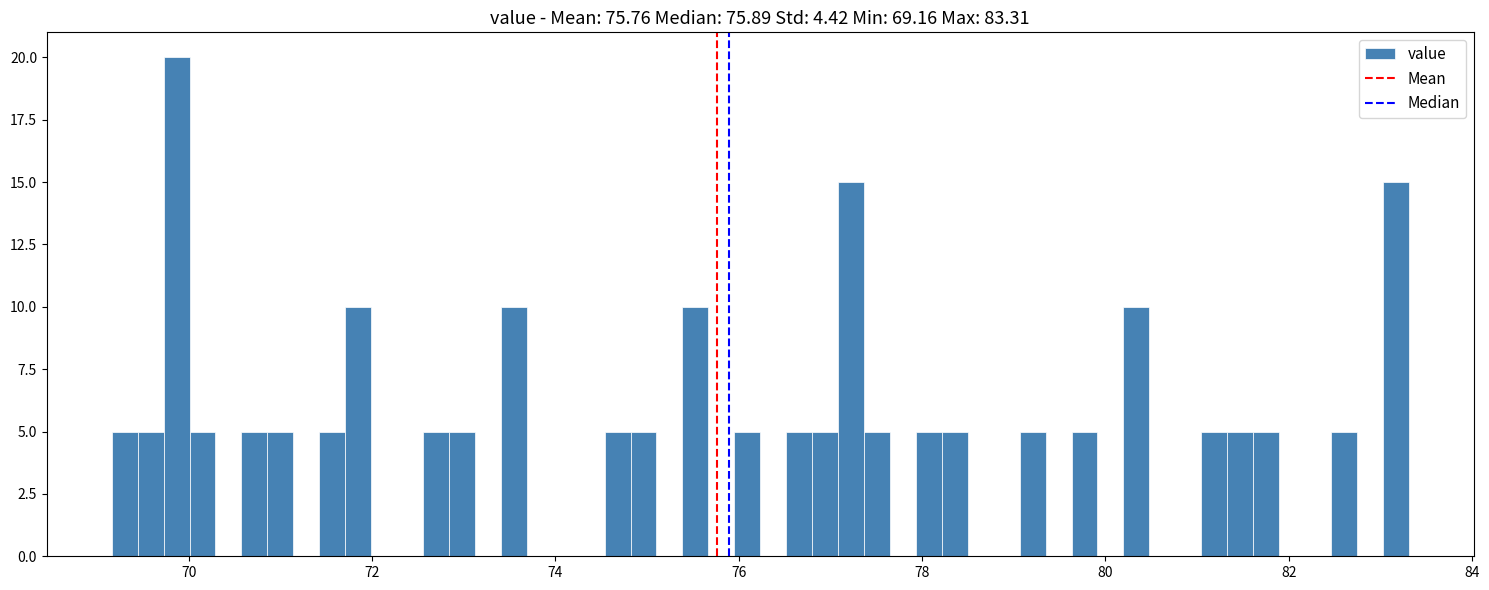

Read against the x-axis, roughly where is the centre of the tallest bar?

69.8